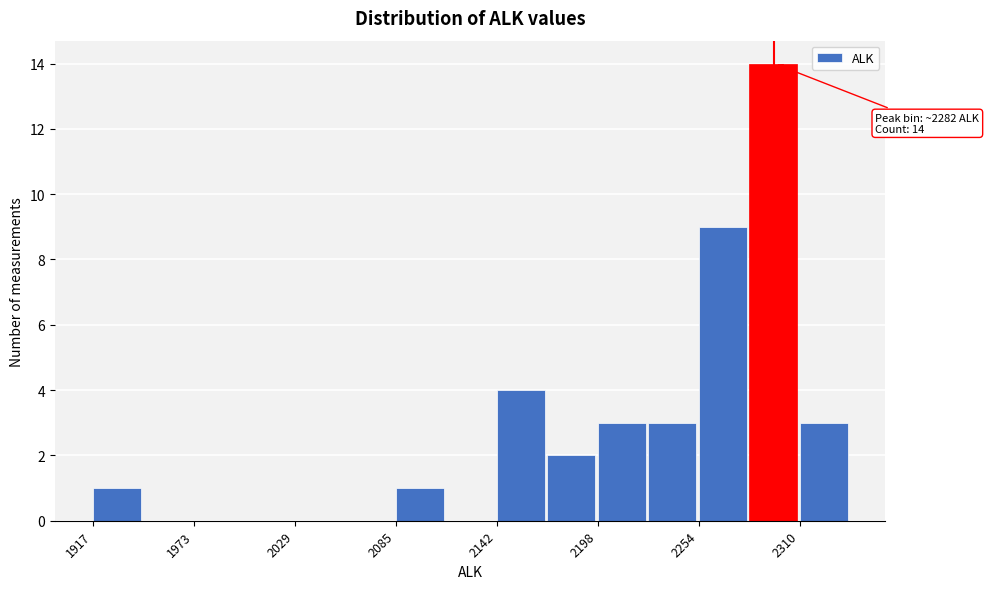

Around what value on the x-axis is the tallest bar? Give the approximate position of its centre, as read against the axis.

2300